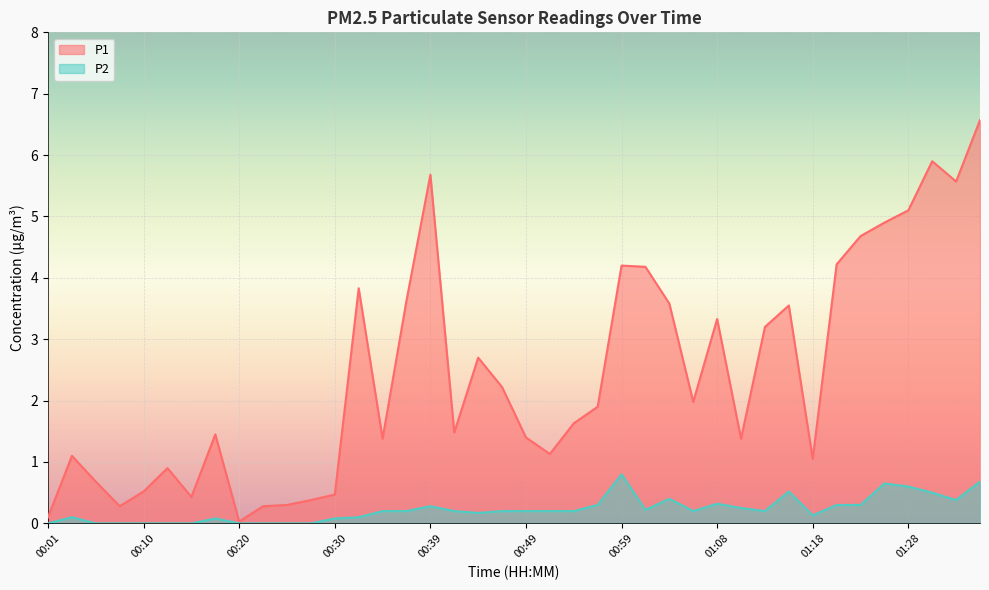

How many interior local valleys does the P2 series have?

6